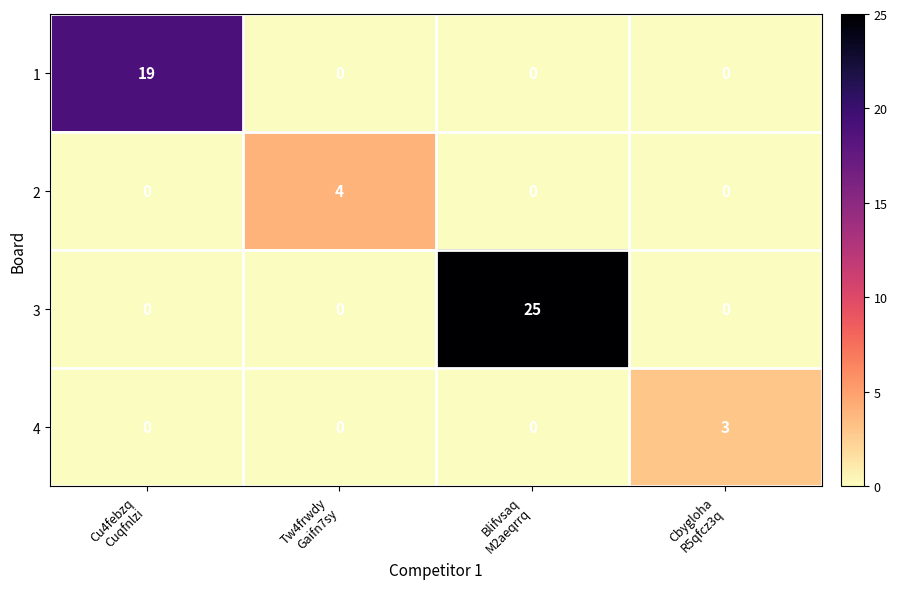

At which category is the sum across all series the highest?

Blifvsaq
M2aeqrrq